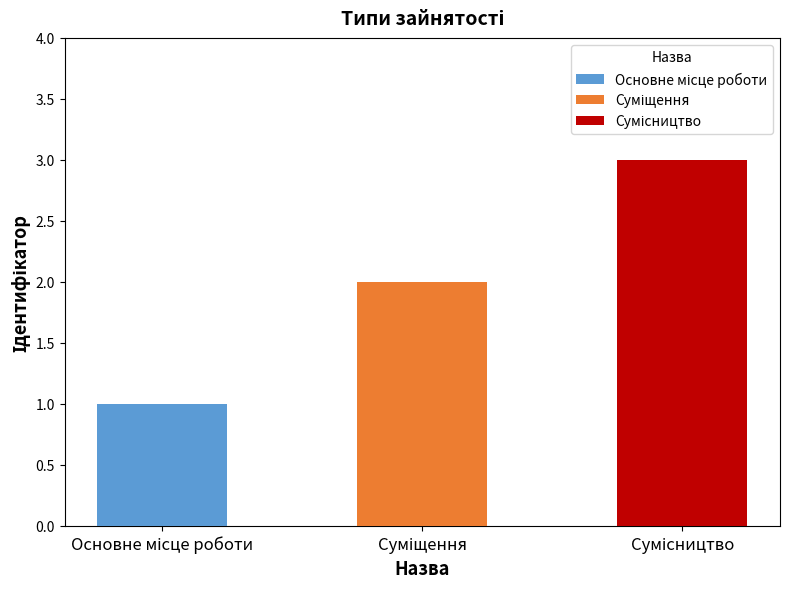

What is the value of the 2nd bar from the left?

2